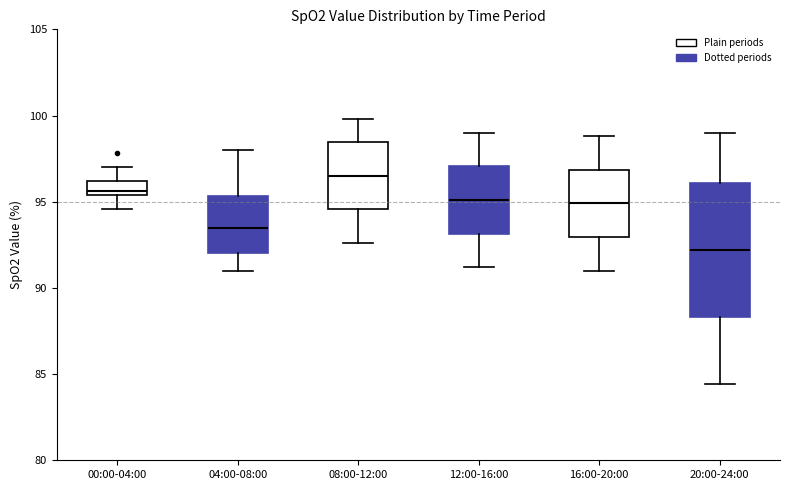

Where is the lower edge of the box for 00:00-04:00 on the y-axis? The values are not printed on the chart, so give them approximately, as read against the axis.

95.5